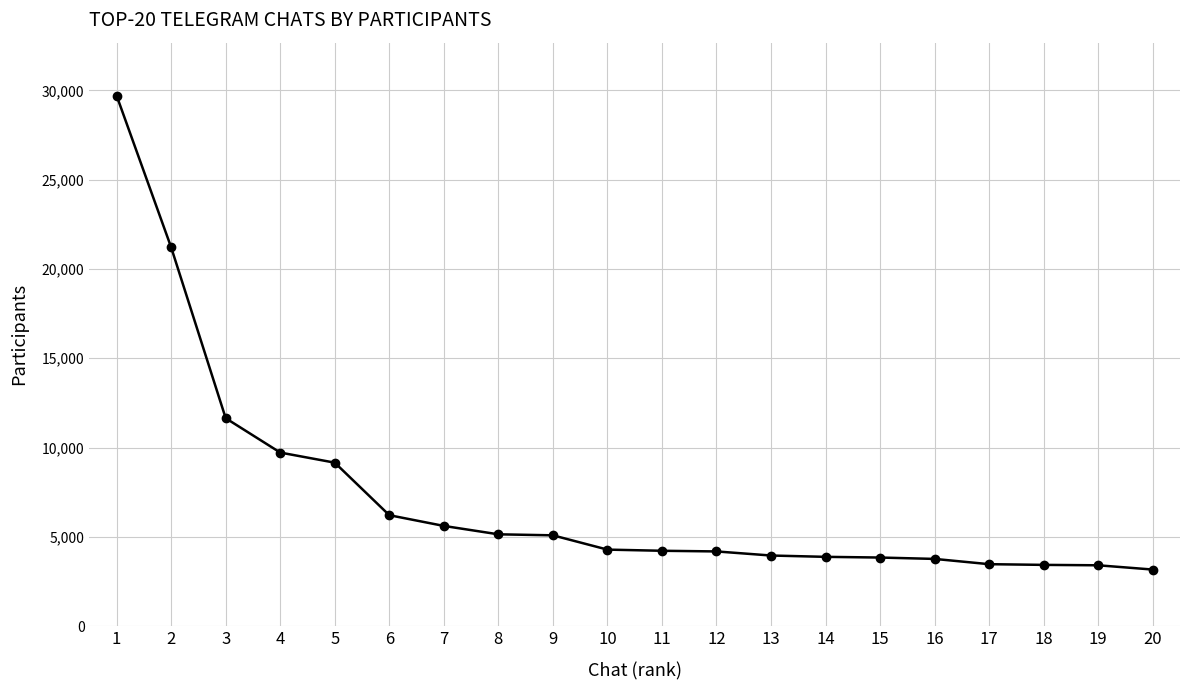

How many lines are shown in the chart?

1